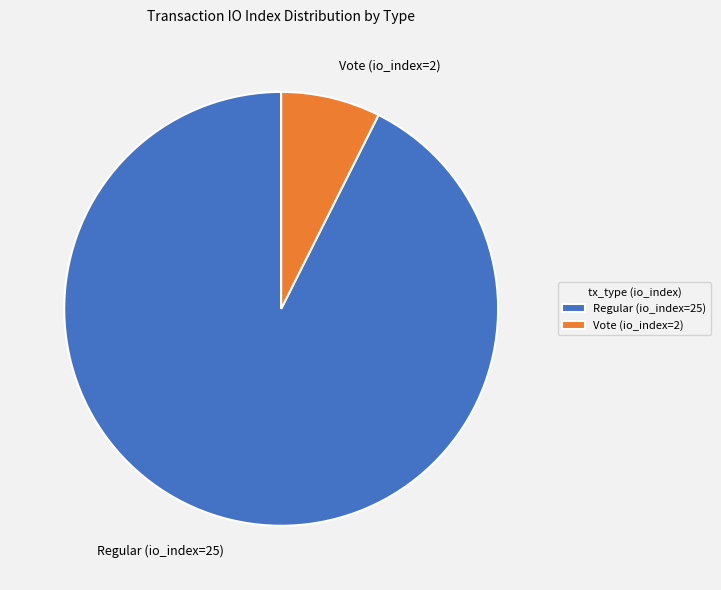

Which category accounts for the majority?

Regular (io_index=25)